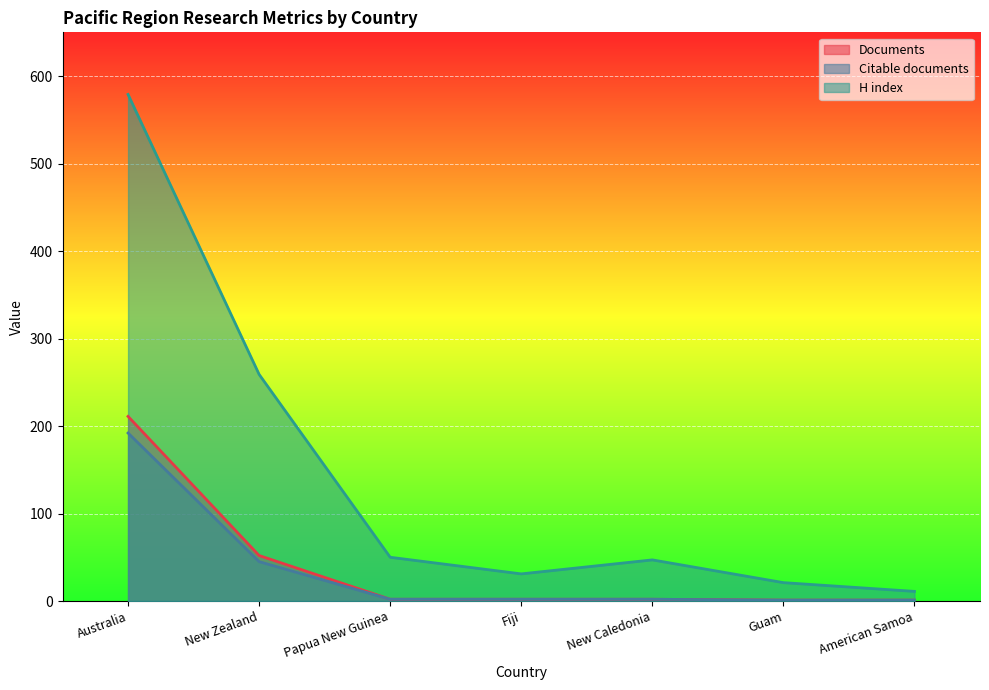

What is the spread (max minus min) of values at Guam?

20